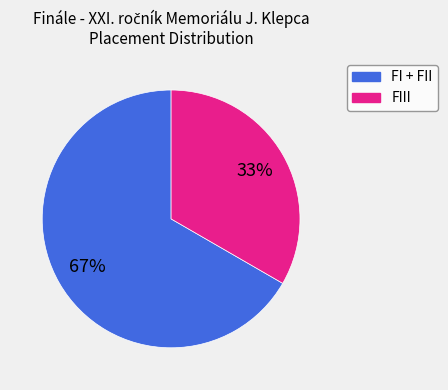

What percentage is the FIII slice, to the nearest percent?

33%